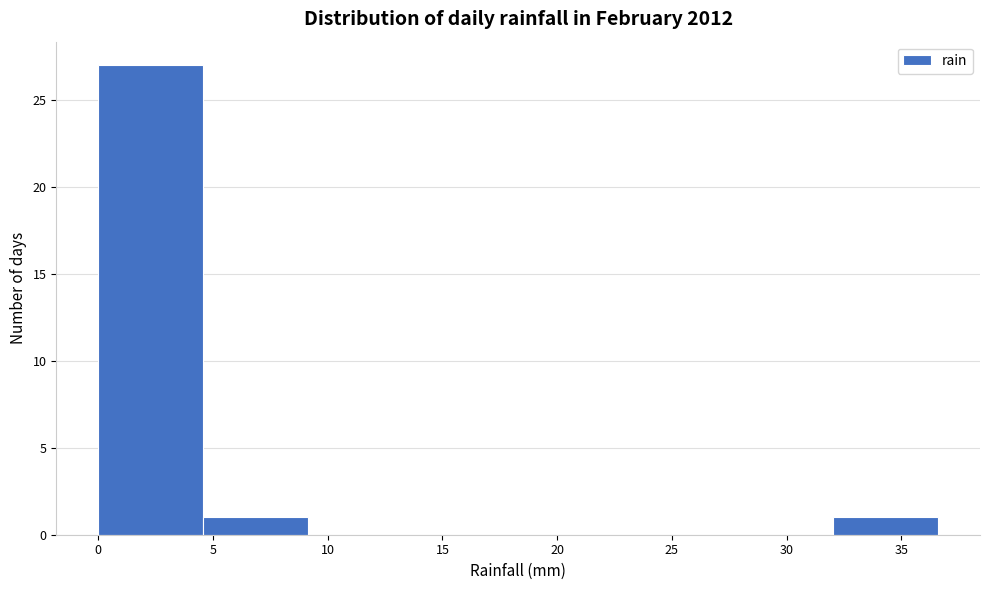

Over which range of the x-axis is the bar tallest?

0.0 to 4.5